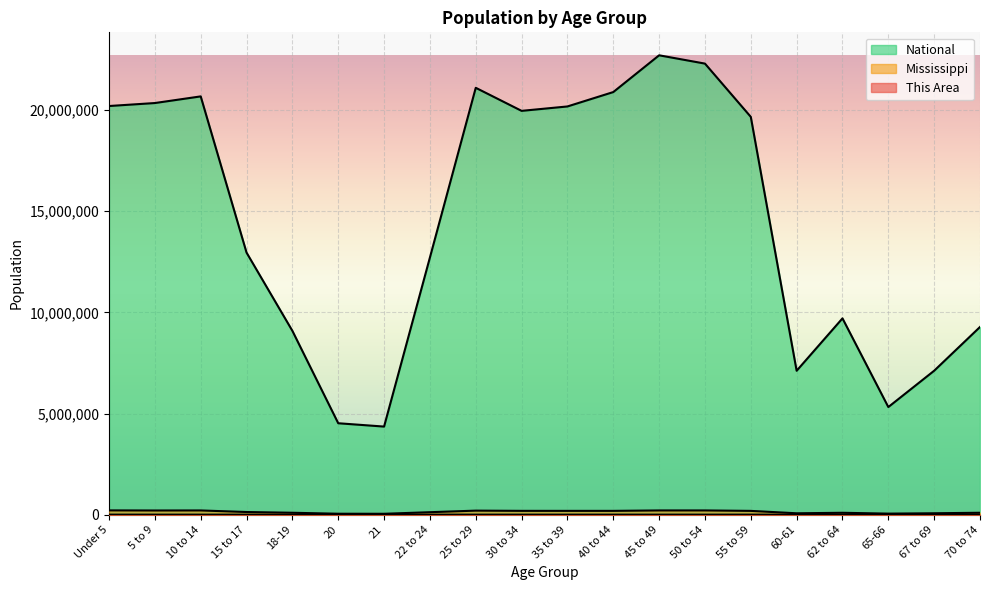

How many lines are shown in the chart?

3